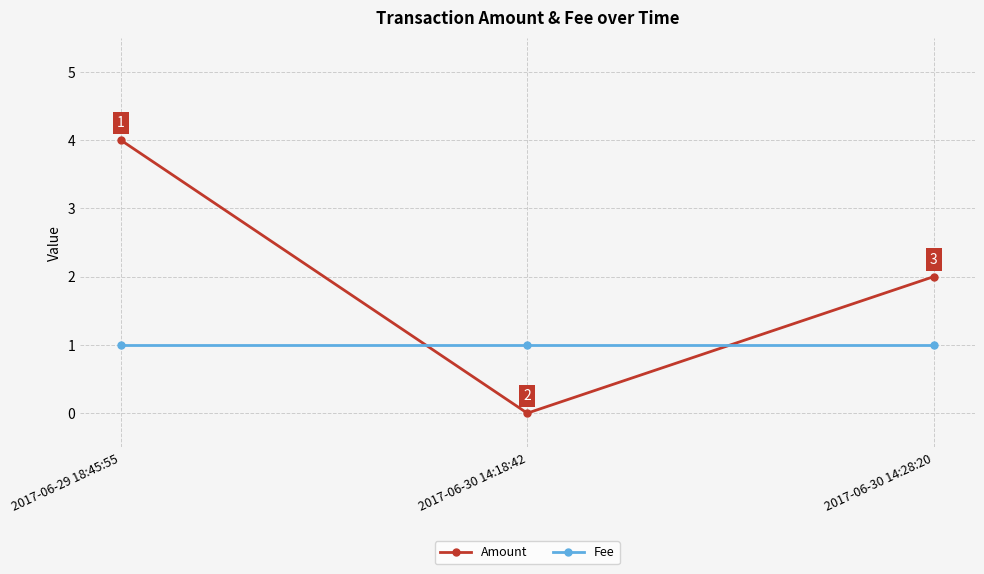

The value of Amount at 2017-06-29 18:45:55 is 2. True or false?

False